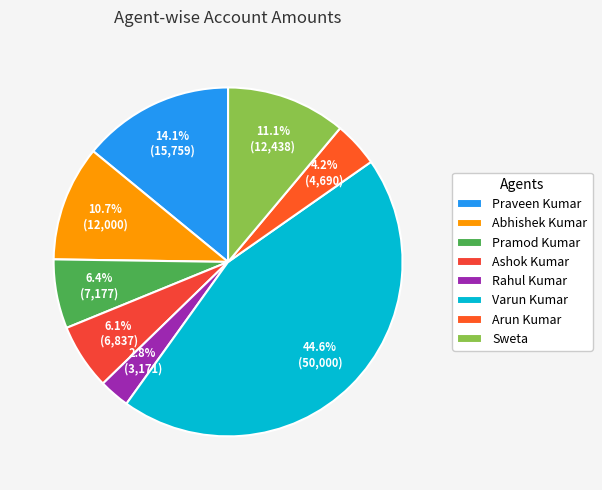

Count the number of slices in the pie.

8